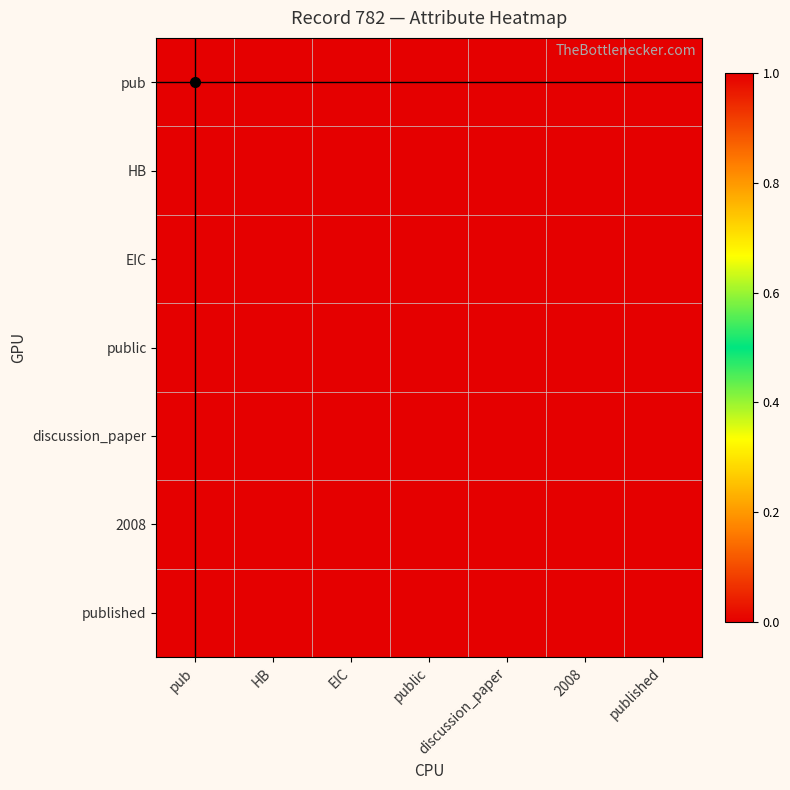

Which category has the highest value across all series?

pub